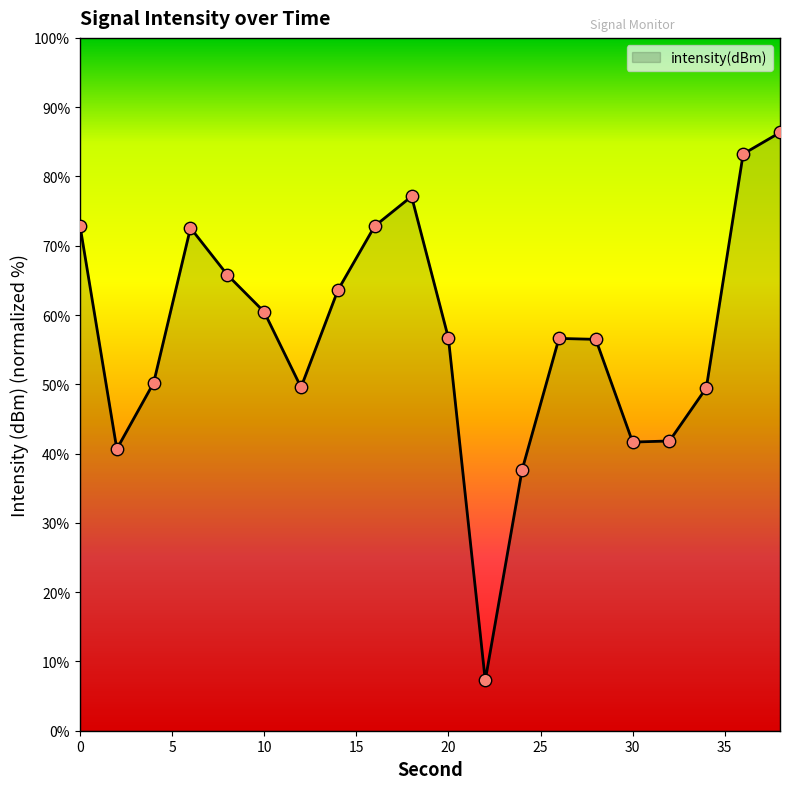

What is the difference between the maximum and minimum values?

79.1